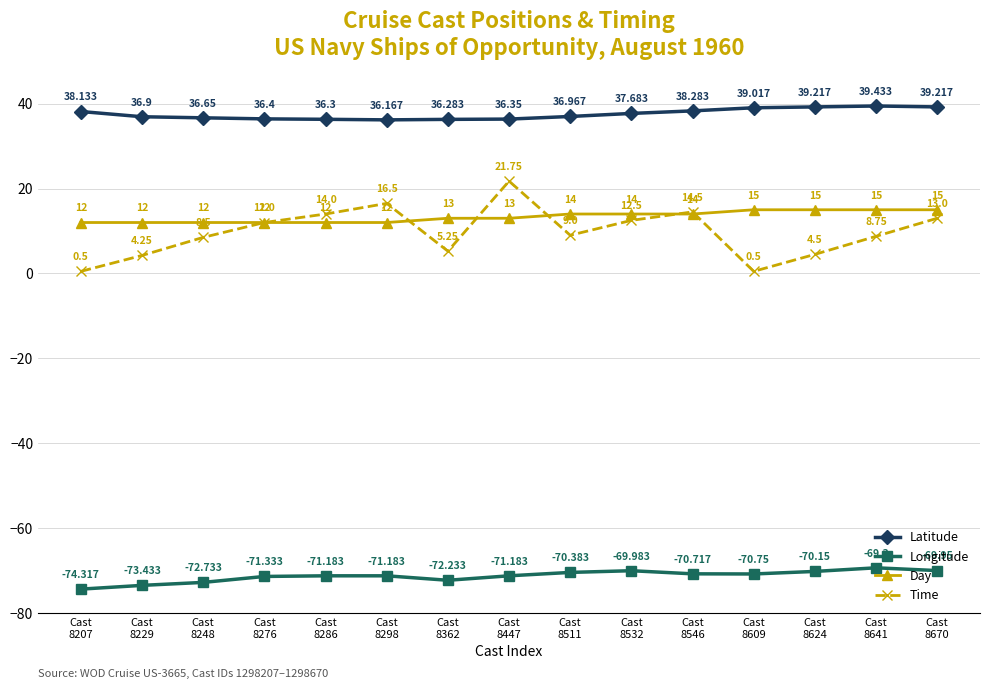

Which series has the largest total across all categories?

Latitude